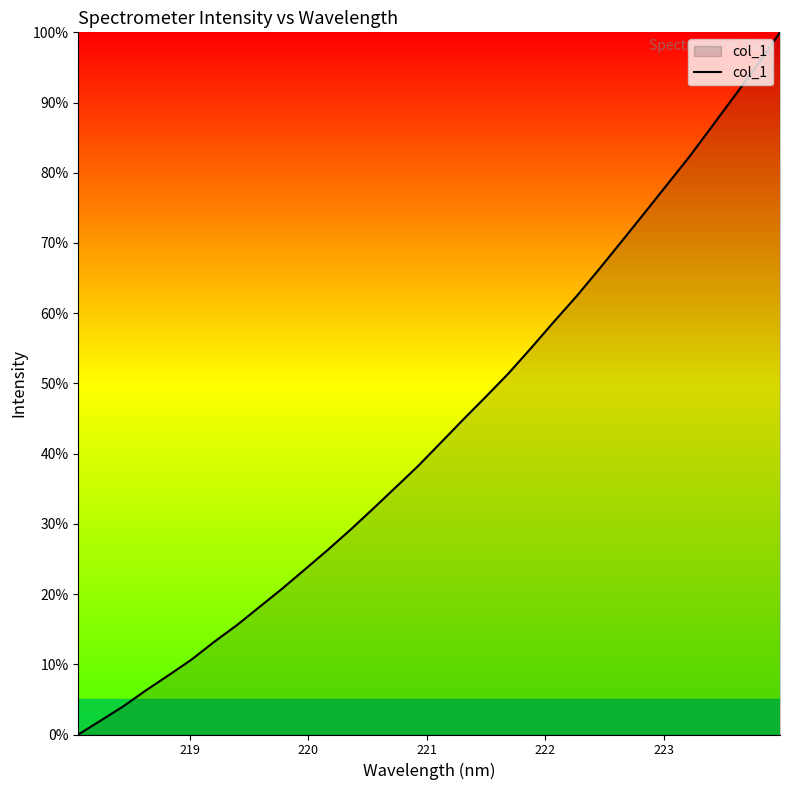

Does the chart have visible grid lines?

No